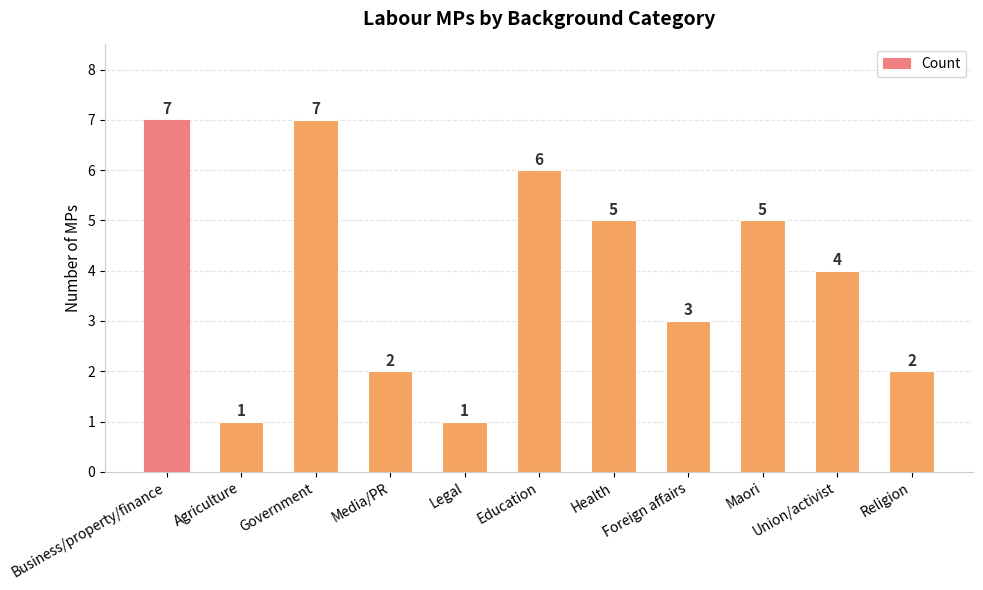

The value at Business/property/finance is 7. True or false?

True